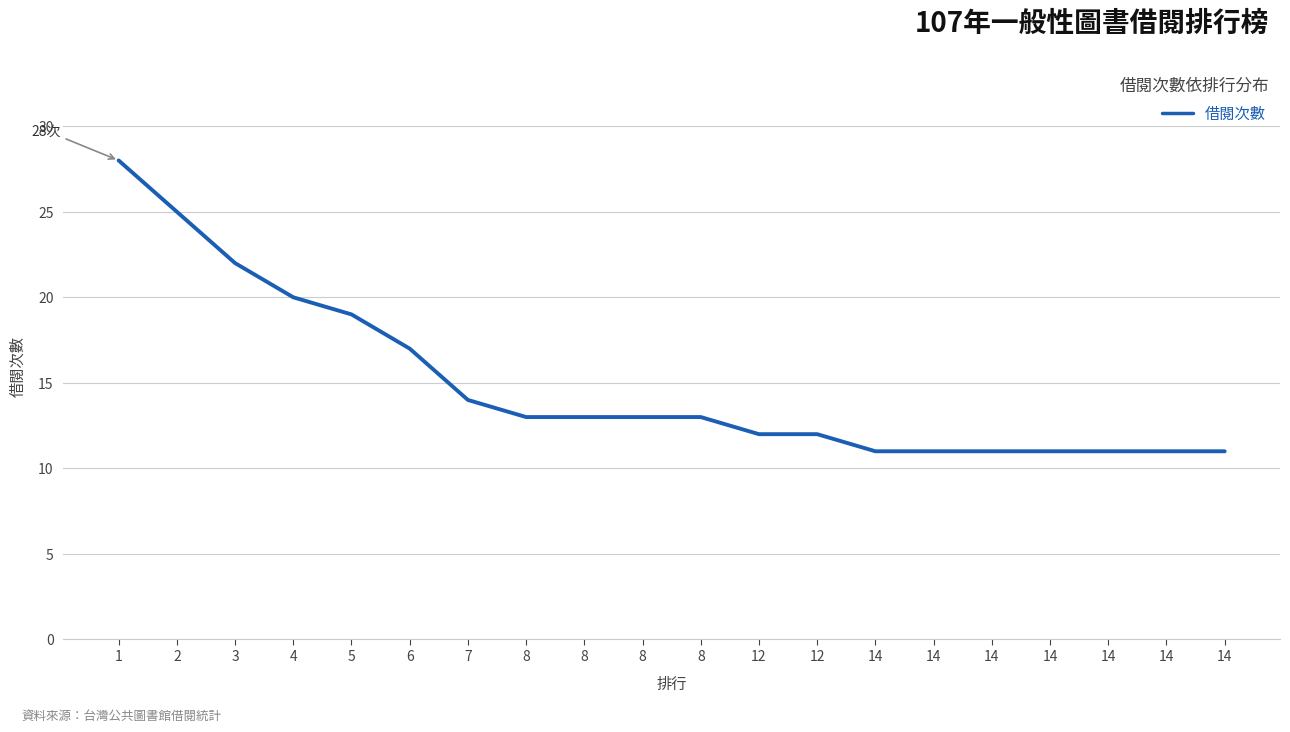

How many lines are shown in the chart?

1